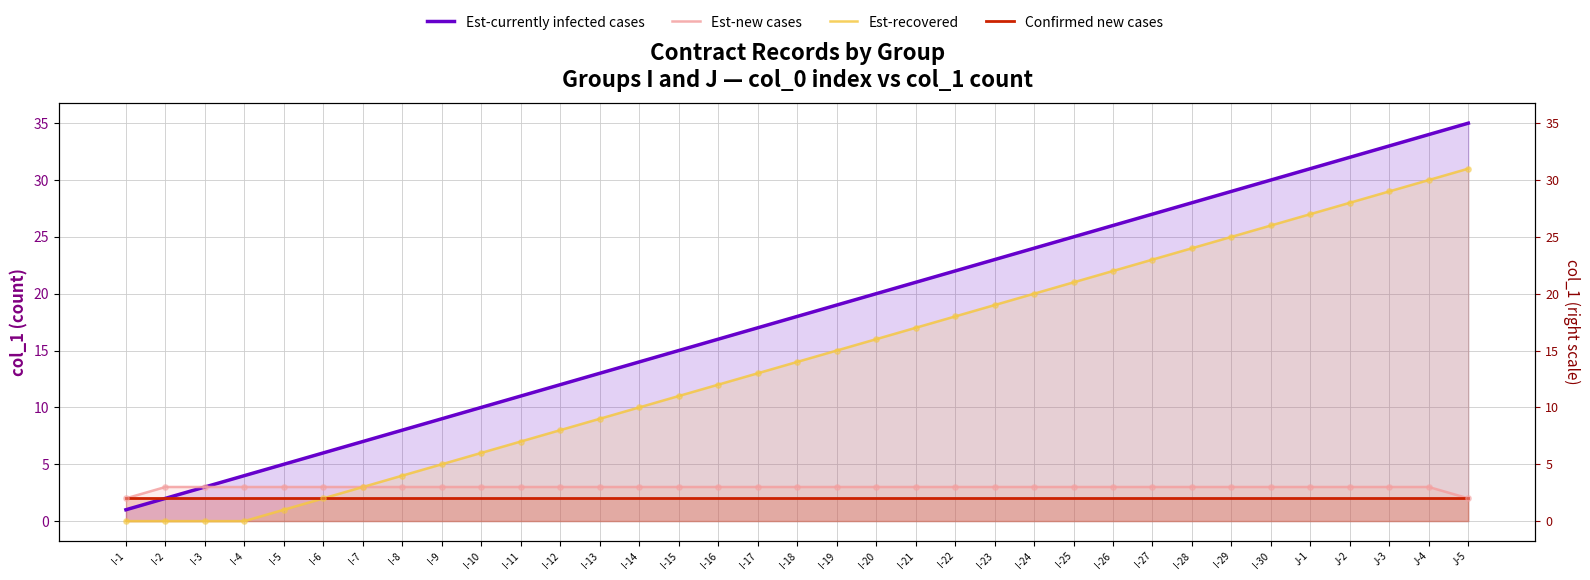

At which category is the sum across all series the highest?

J-5